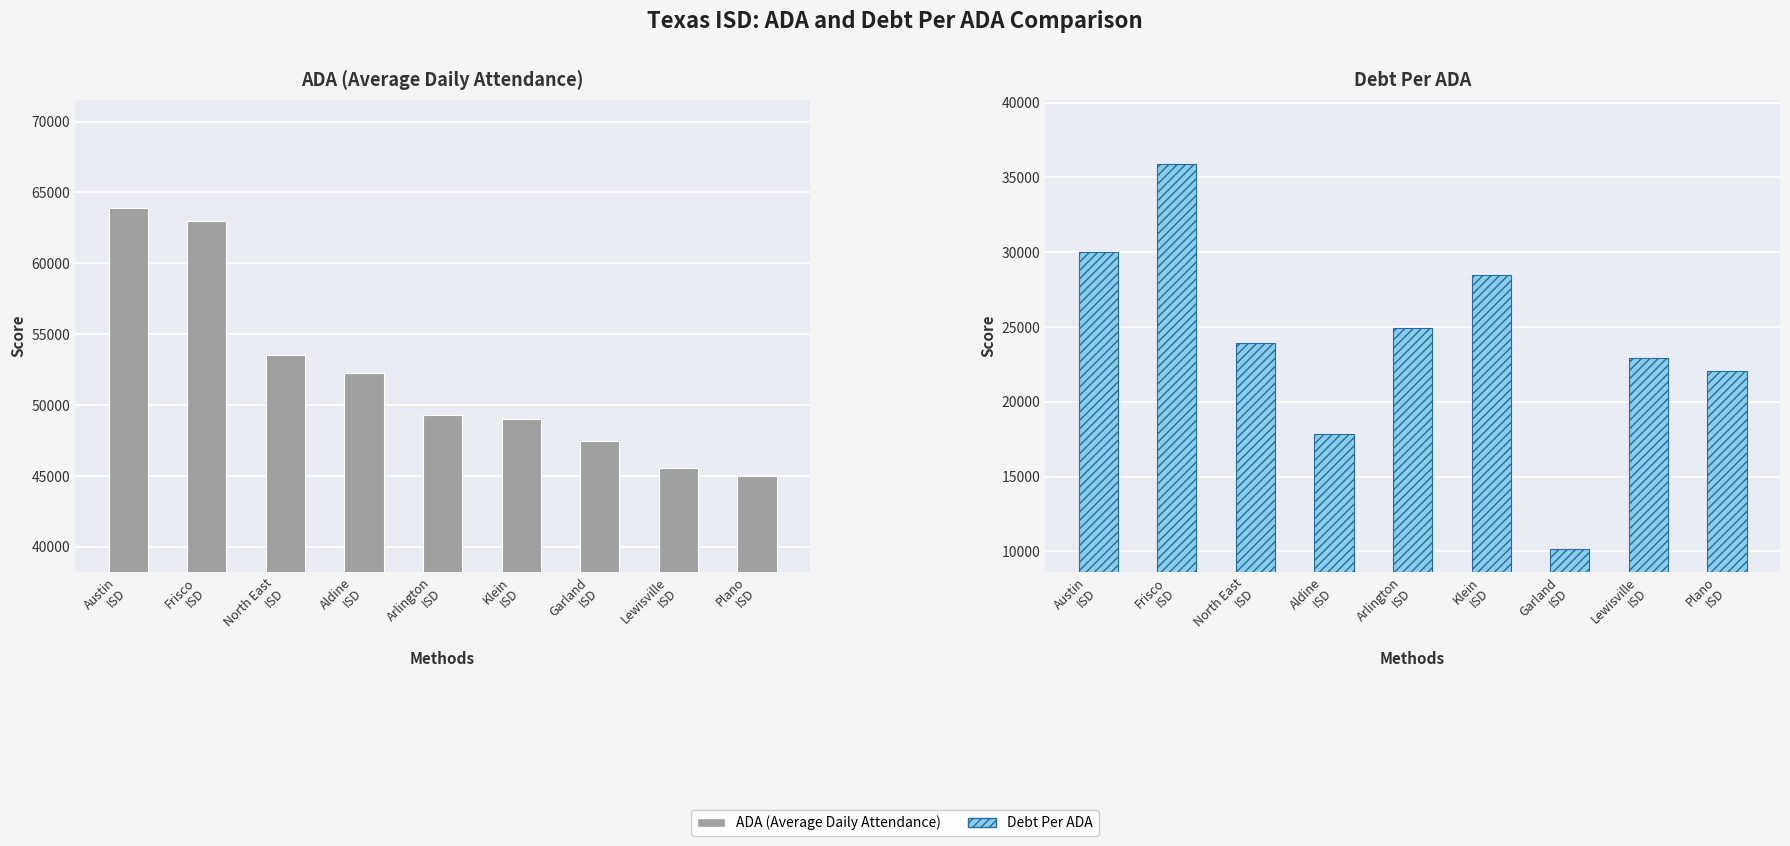

What position from the right is Klein
ISD?

4